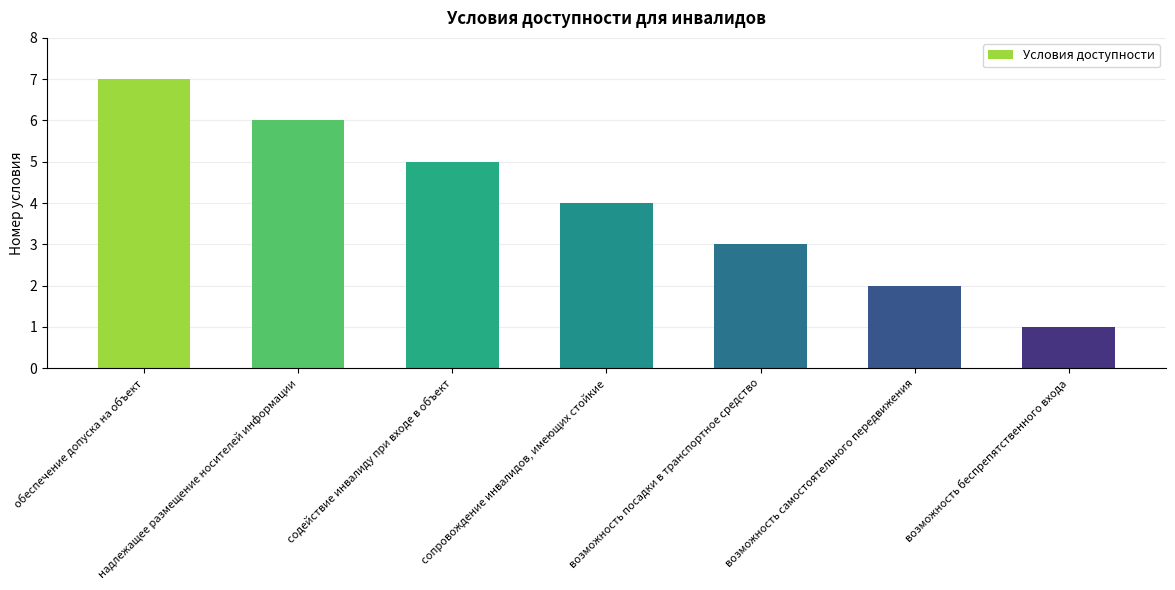

At which label does the data first exceed 4?

обеспечение допуска на объект